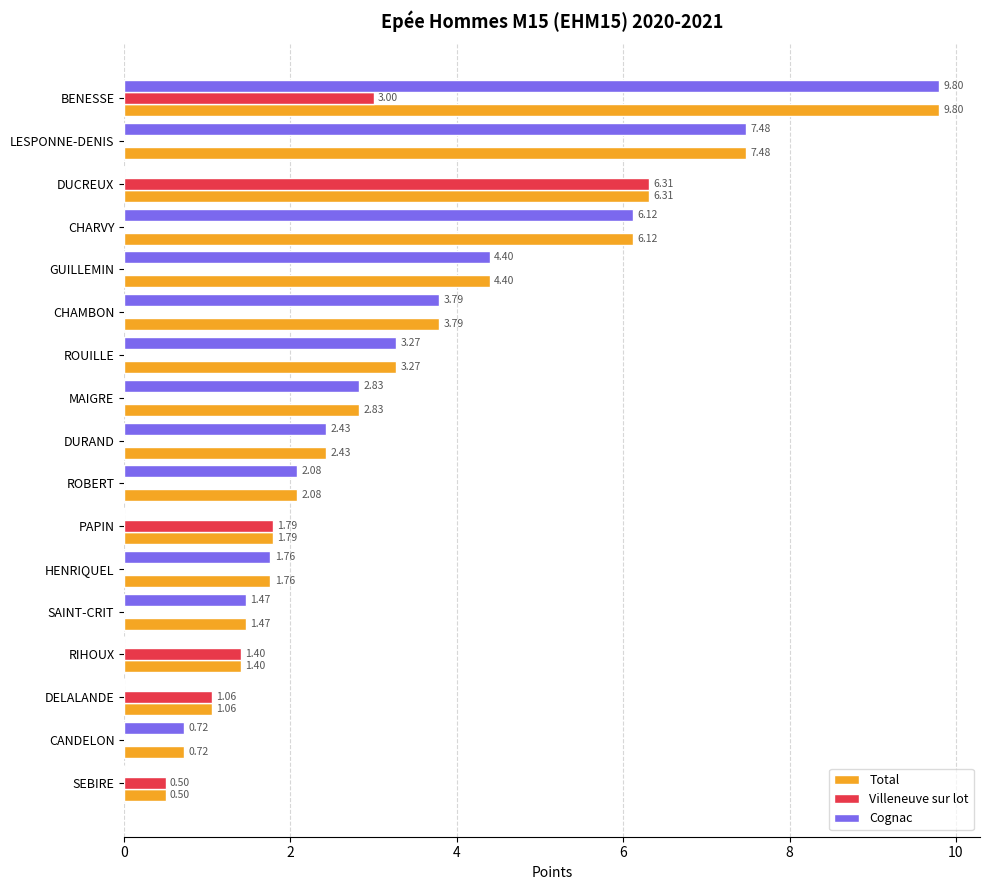

What is the sum of all Total values?

57.2